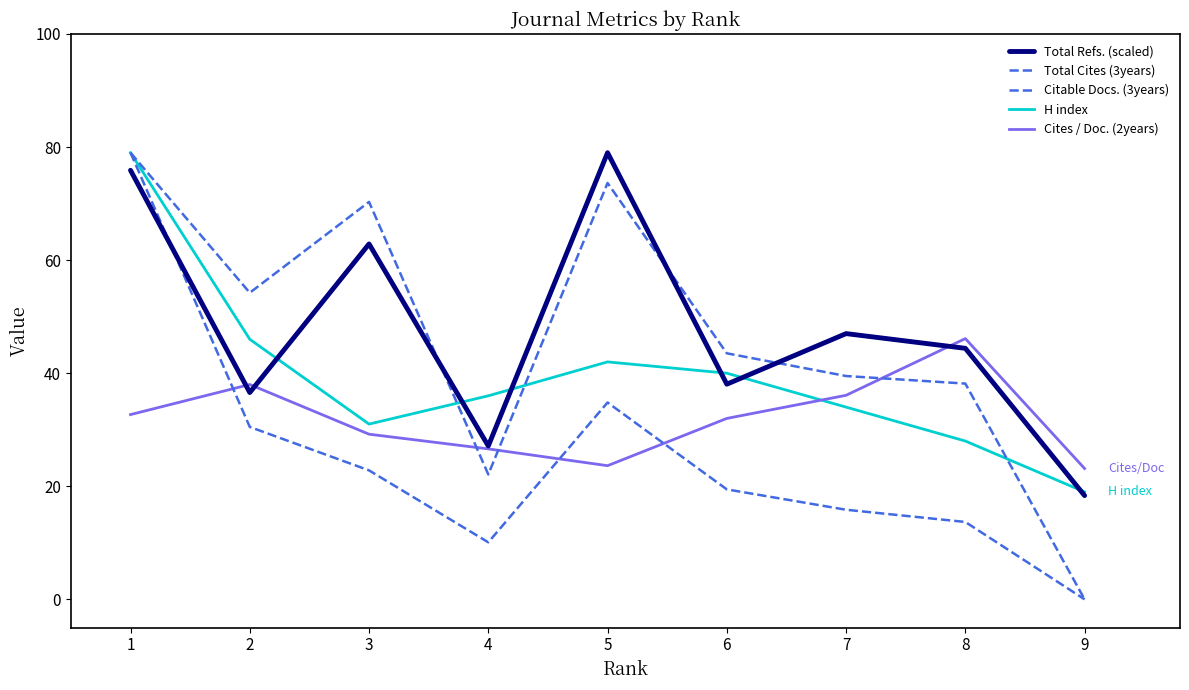

Between which two adjacent categories do Total Refs. (scaled) and Total Cites (3years) first intersect?

1 and 2